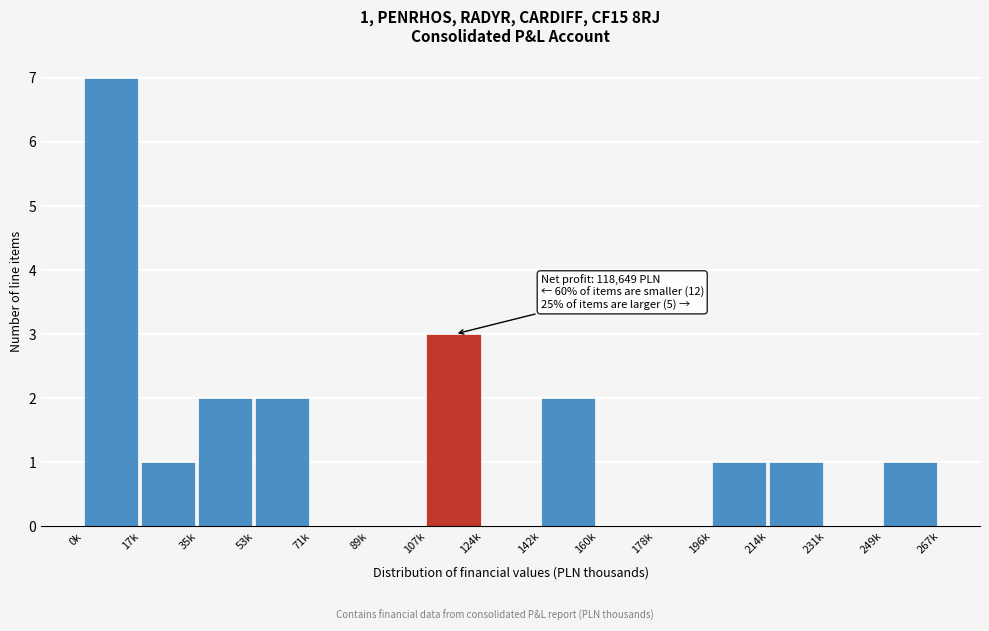

Reading right to left, extract all data points from this chart.

249k=1	231k=0	214k=1	196k=1	178k=0	160k=0	142k=2	124k=0	107k=3	89k=0	71k=0	53k=2	35k=2	17k=1	0k=7